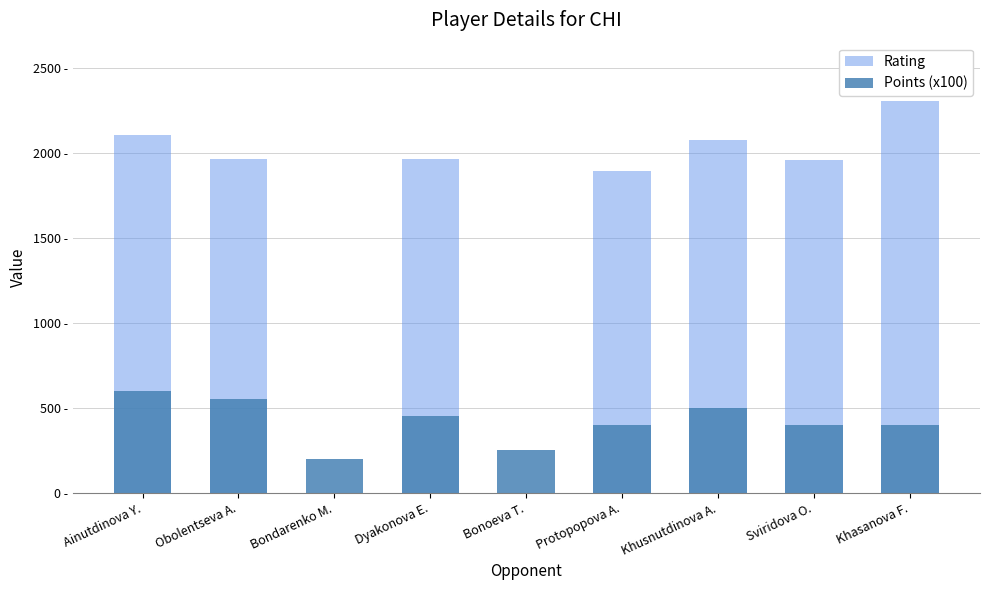

List the series in order of their peak value, lowest first.

Points (x100), Rating